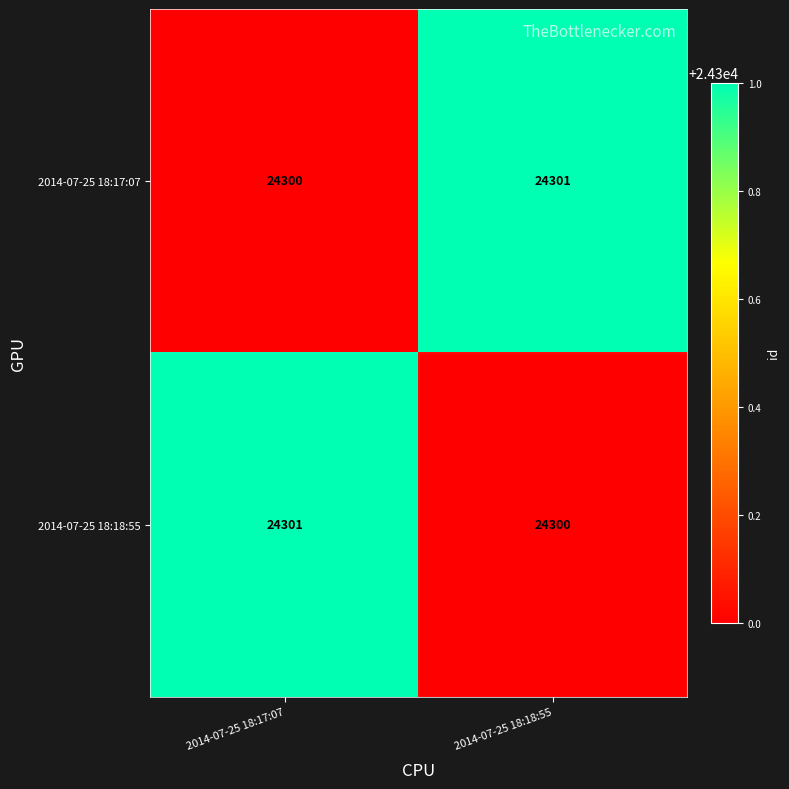

At which label is 2014-07-25 18:17:07 closest to 24300?

2014-07-25 18:17:07